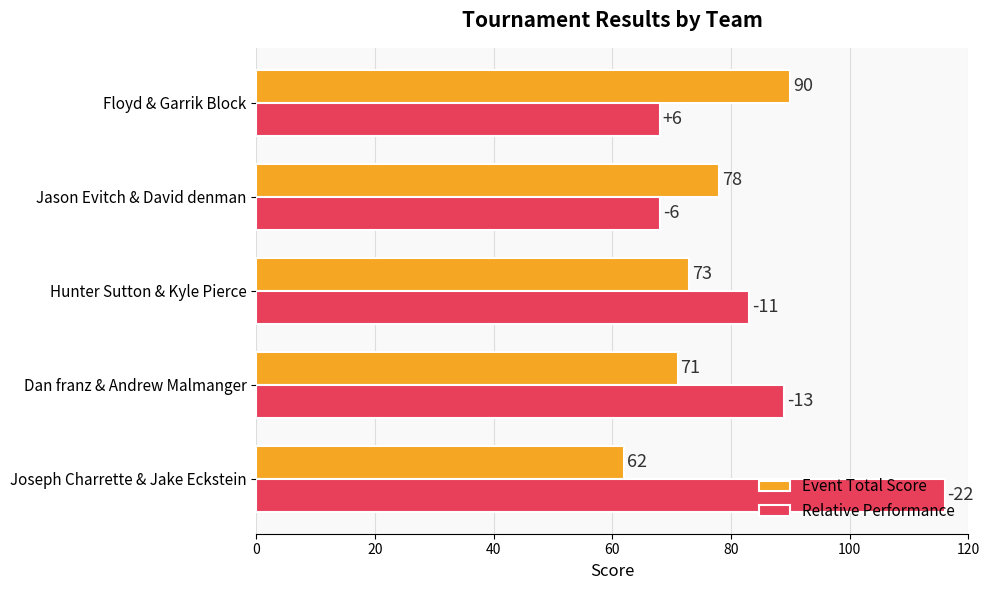

The Event Total Score series shows 41 at Joseph Charrette & Jake Eckstein. True or false?

False